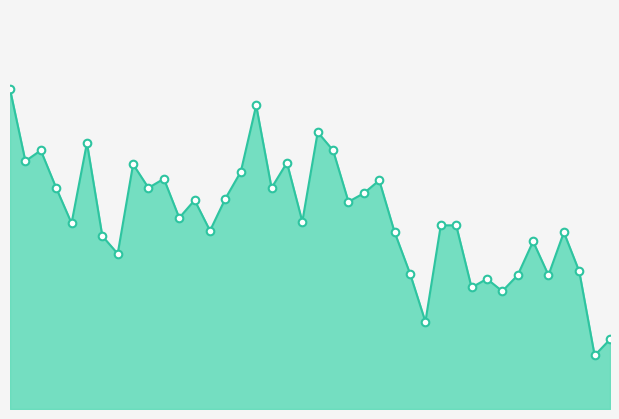

How many lines are shown in the chart?

1